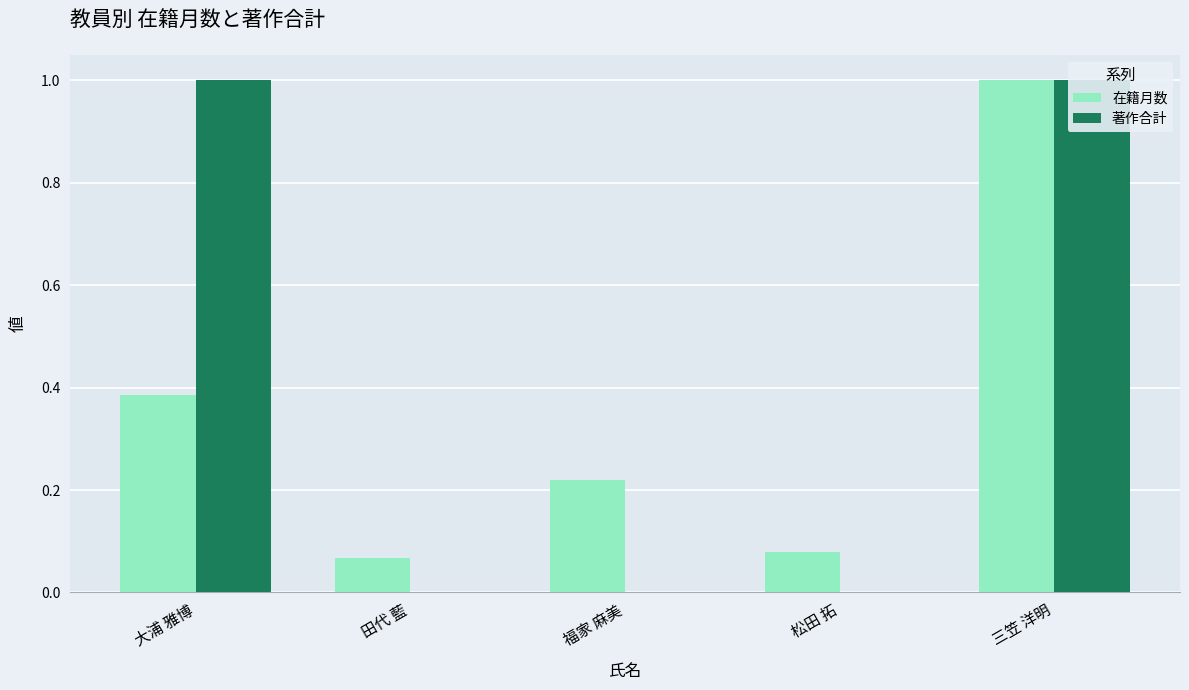

What position from the right is 田代 藍?

4